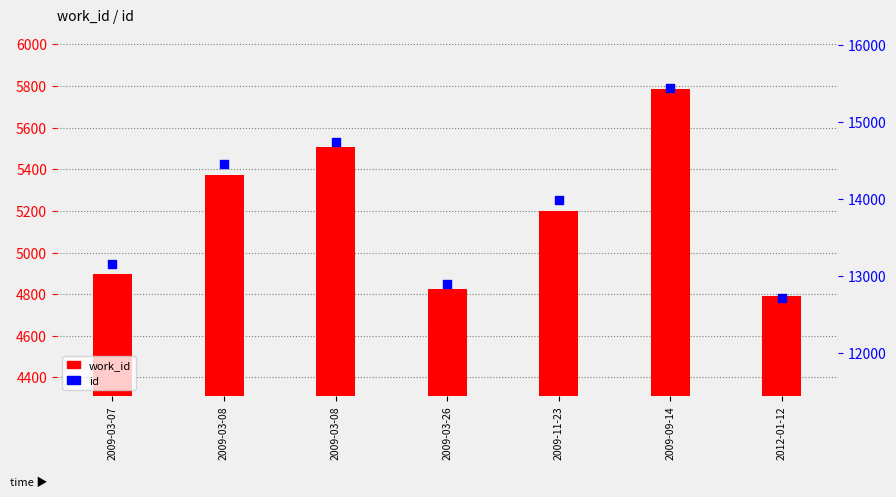

Which series reaches the maximum Y coordinate?

id